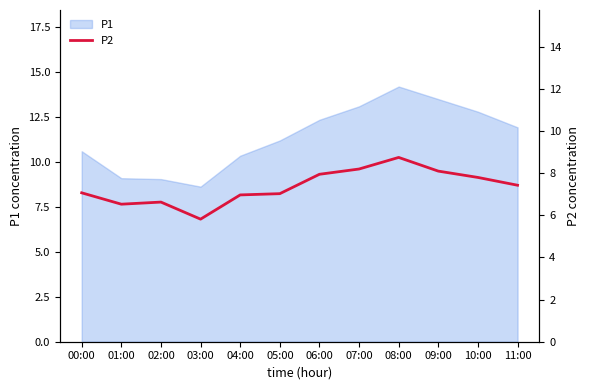

True or false: P1 has a value of 19.6 at 06:00.

False